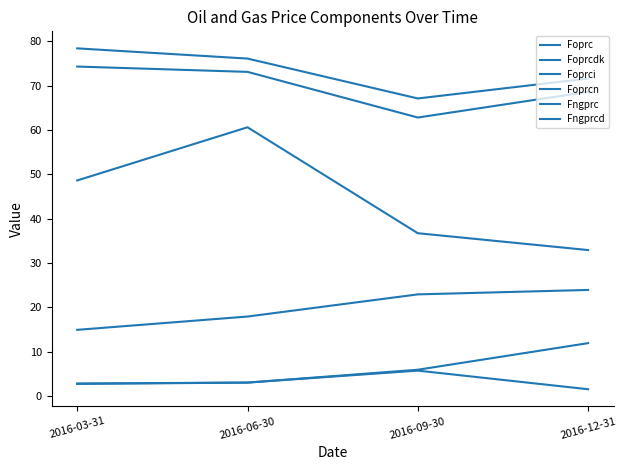

True or false: Foprc and Foprcn intersect in this chart.

False